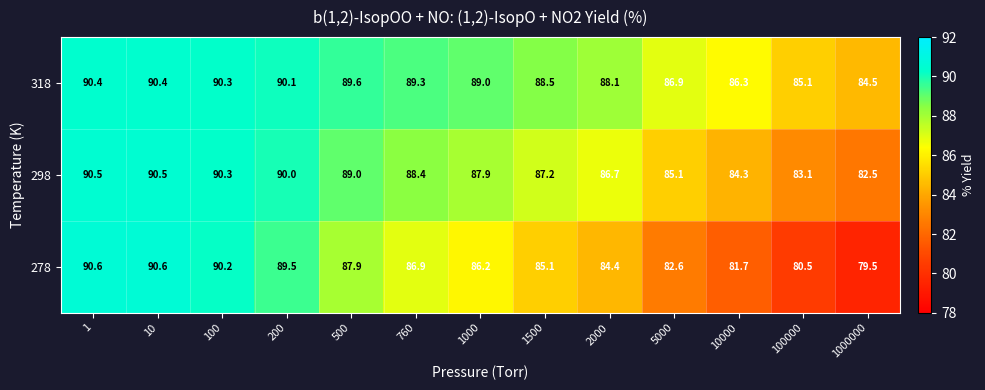

At 100000, list the series in order from smallest to largest.

278, 298, 318